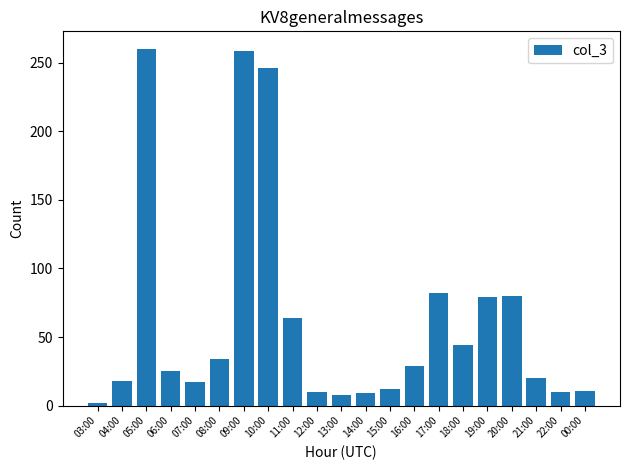

What is the smallest value displayed?

2